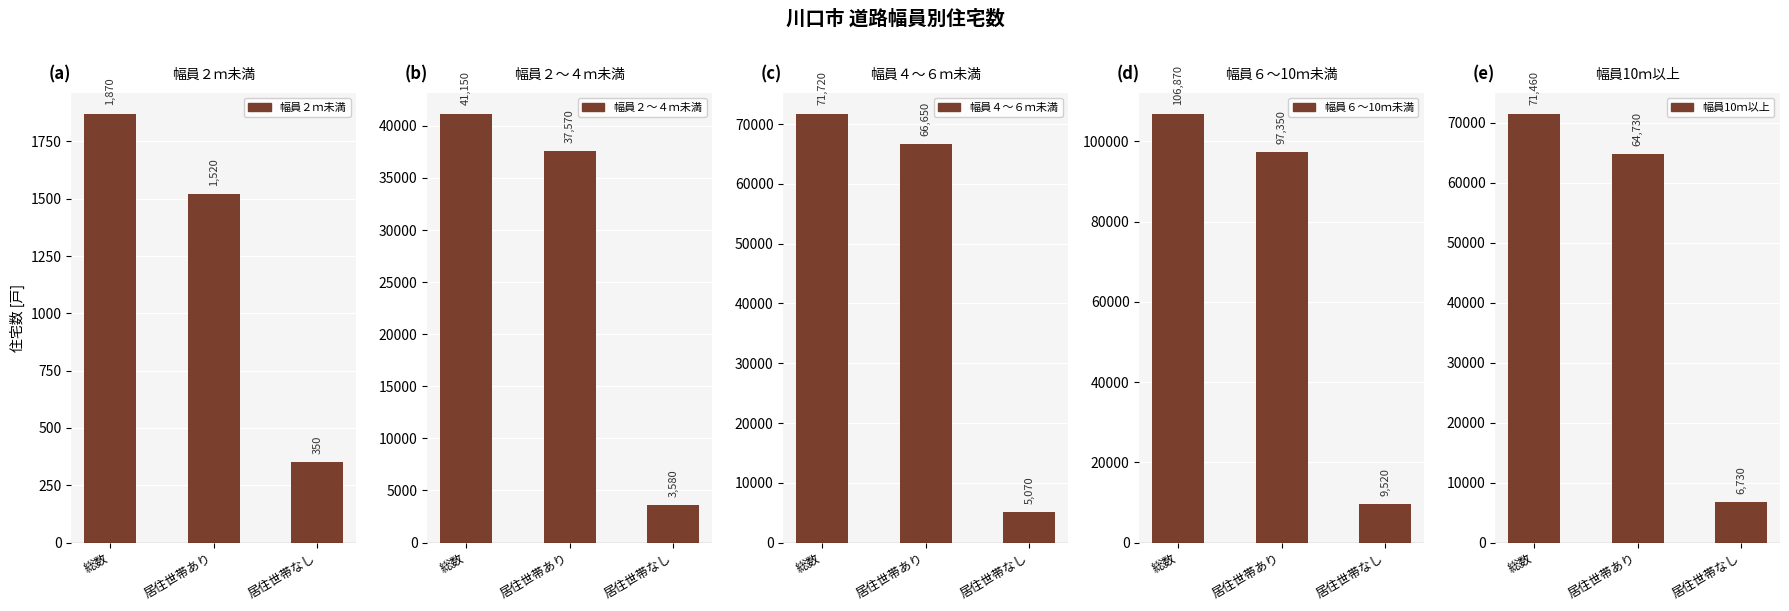

What is the sum of all 幅員４～６ｍ未満 values?

143440